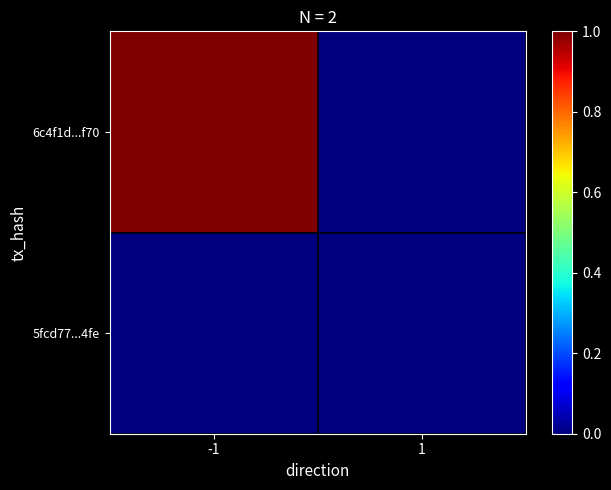

What is the greatest value displayed?

1